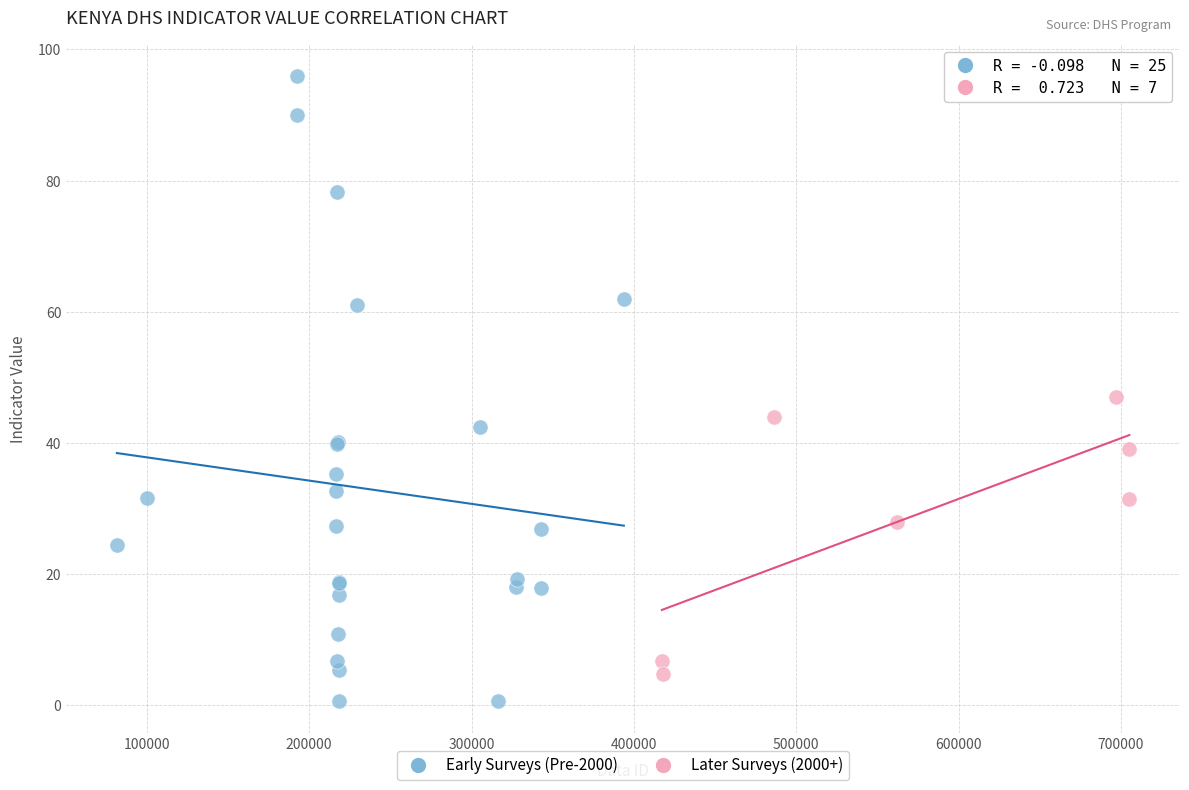

Which series has the largest Y range (max minus min)?

Early Surveys (Pre-2000)